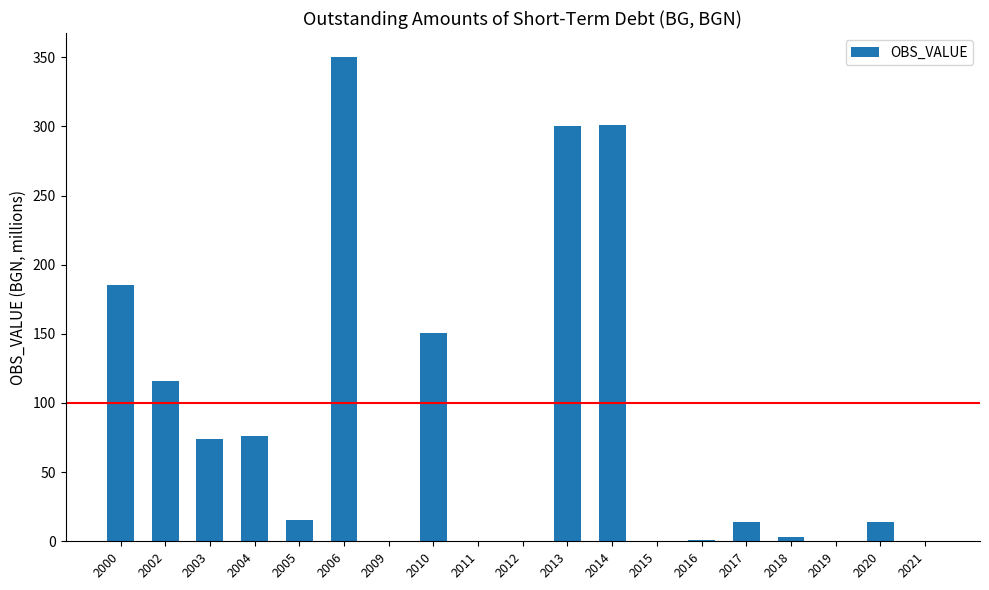

Between 2005 and 2012, which is larger?

2005